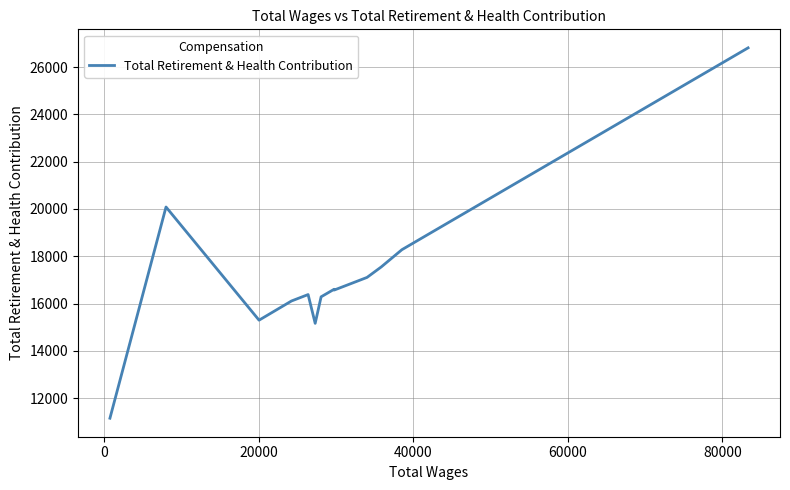

What is the difference between the maximum and minimum values?

15657